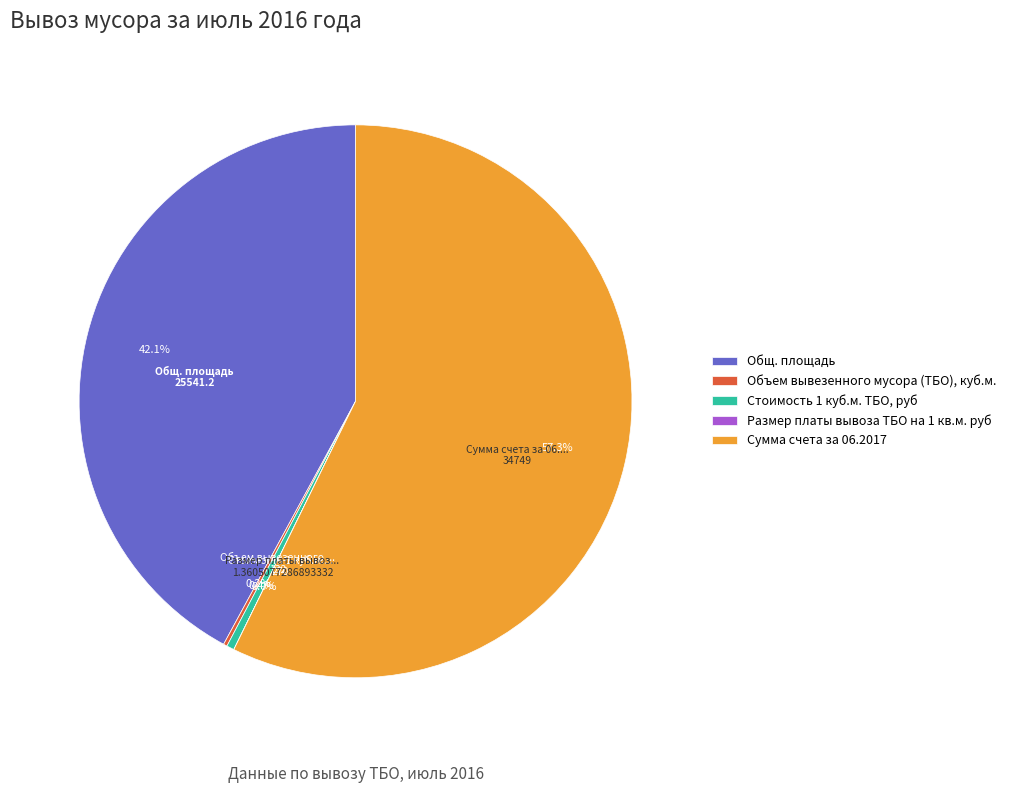

What is the majority slice?

Сумма счета за 06.2017